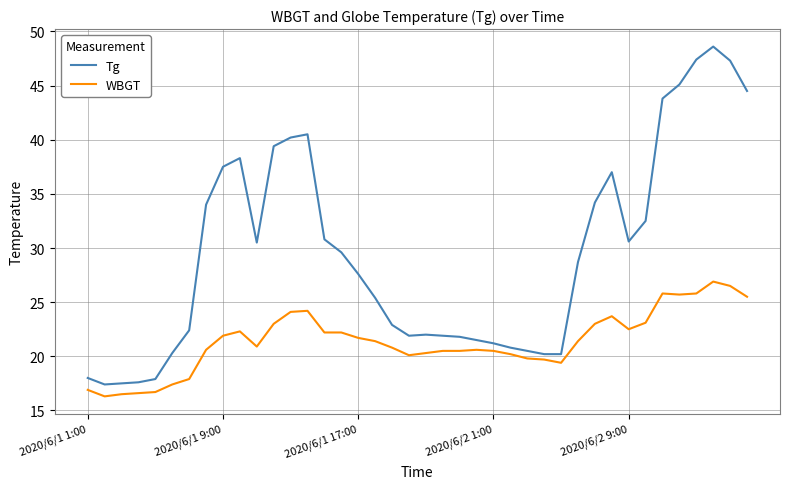

What is the minimum value for Tg?

17.4